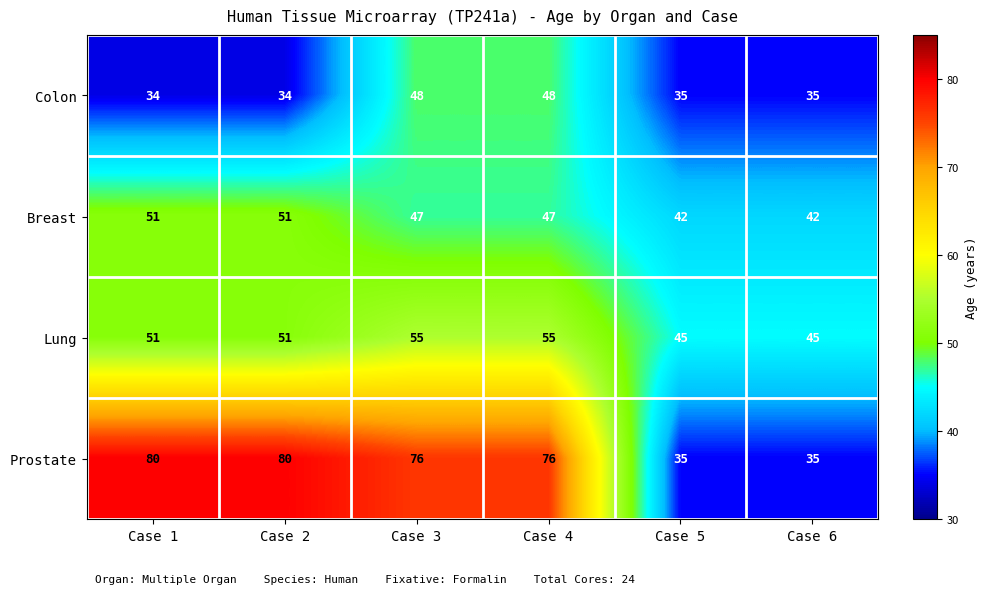

List the series in order of their peak value, highest first.

Prostate, Lung, Breast, Colon